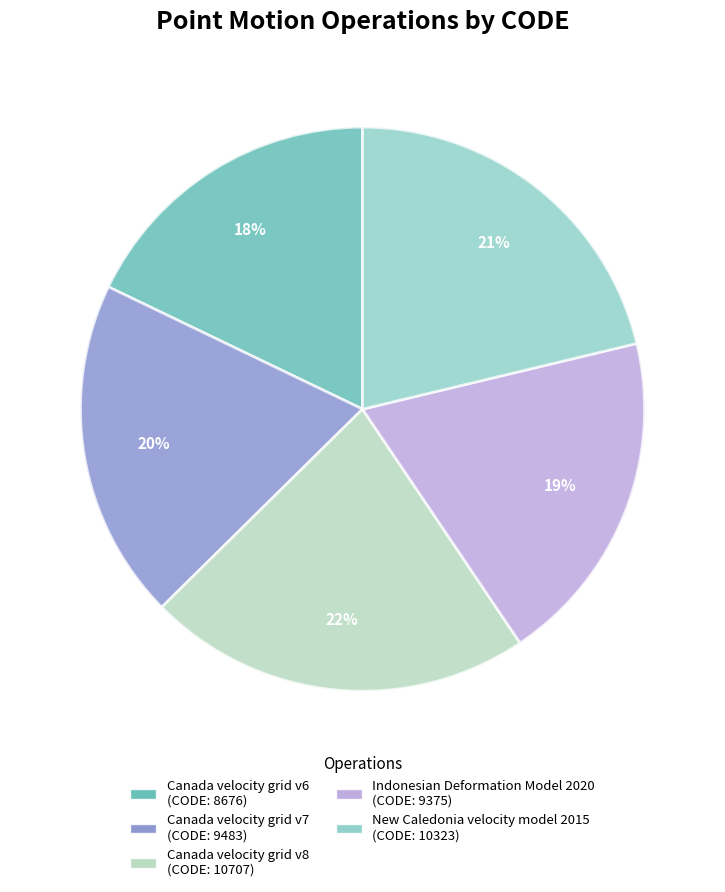

The New Caledonia velocity model 2015 slice represents 21% of the pie. True or false?

True